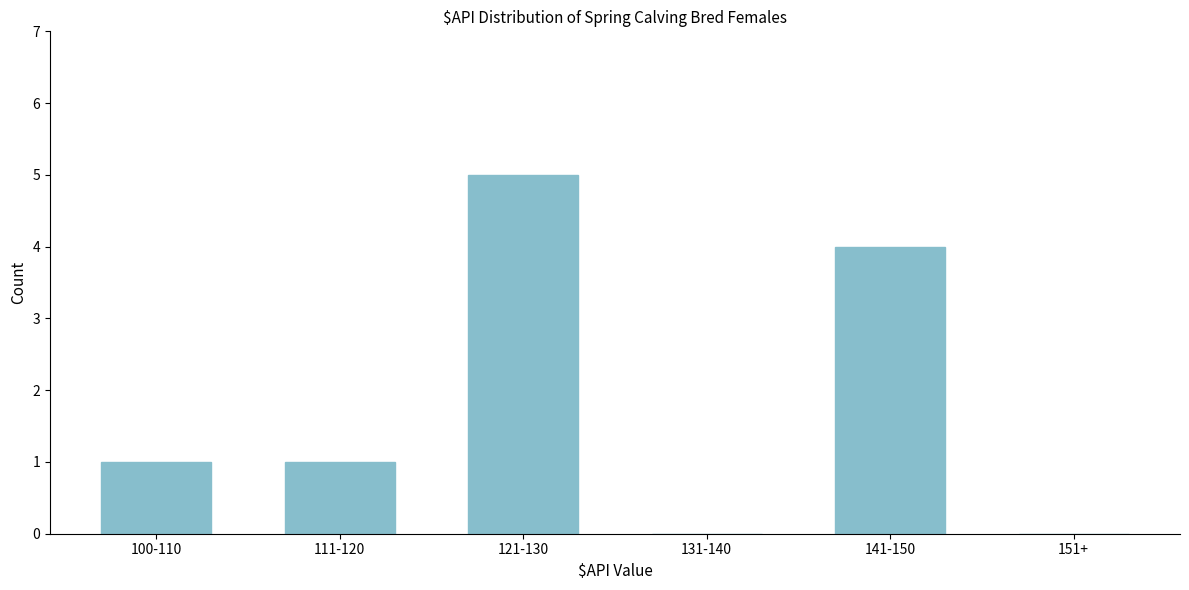

Reading right to left, what are all the values shown in this chart?

151+=0	141-150=4	131-140=0	121-130=5	111-120=1	100-110=1